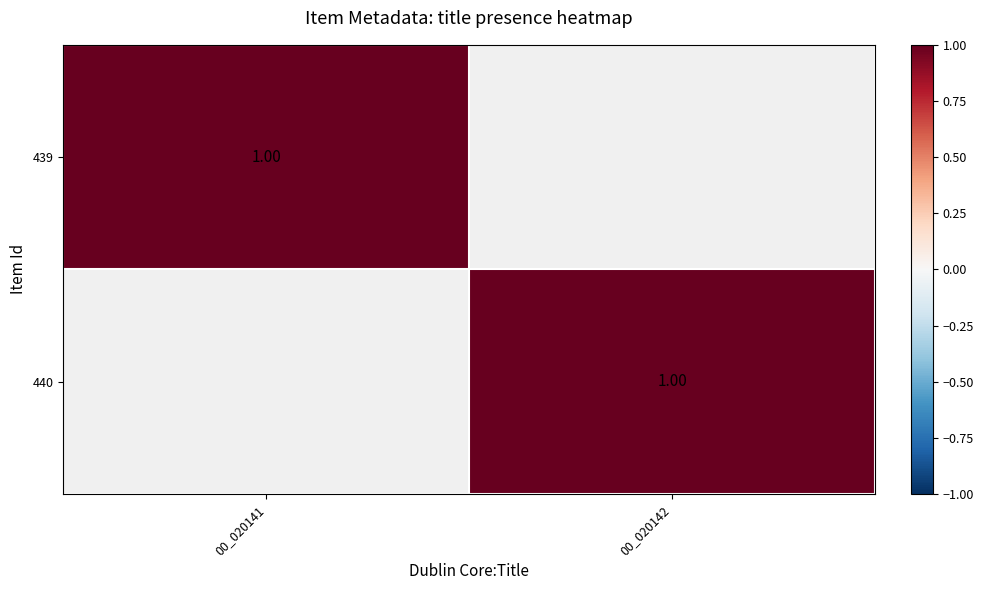

What is the maximum value shown in the chart?

1